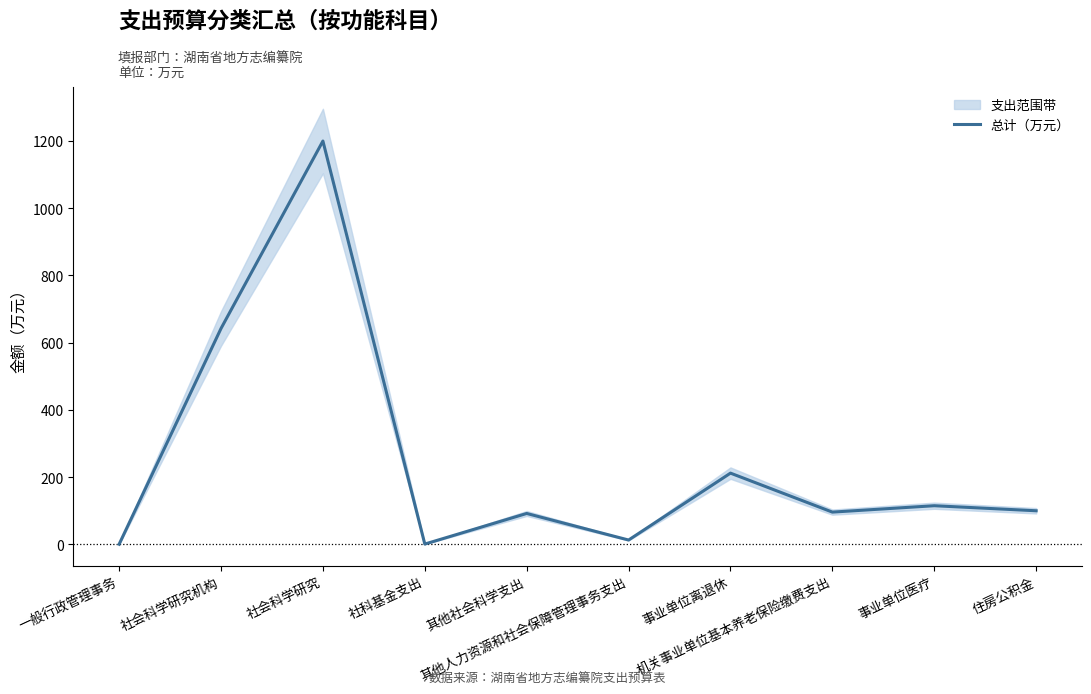

What is the value of the 9th point from the left?

115.0